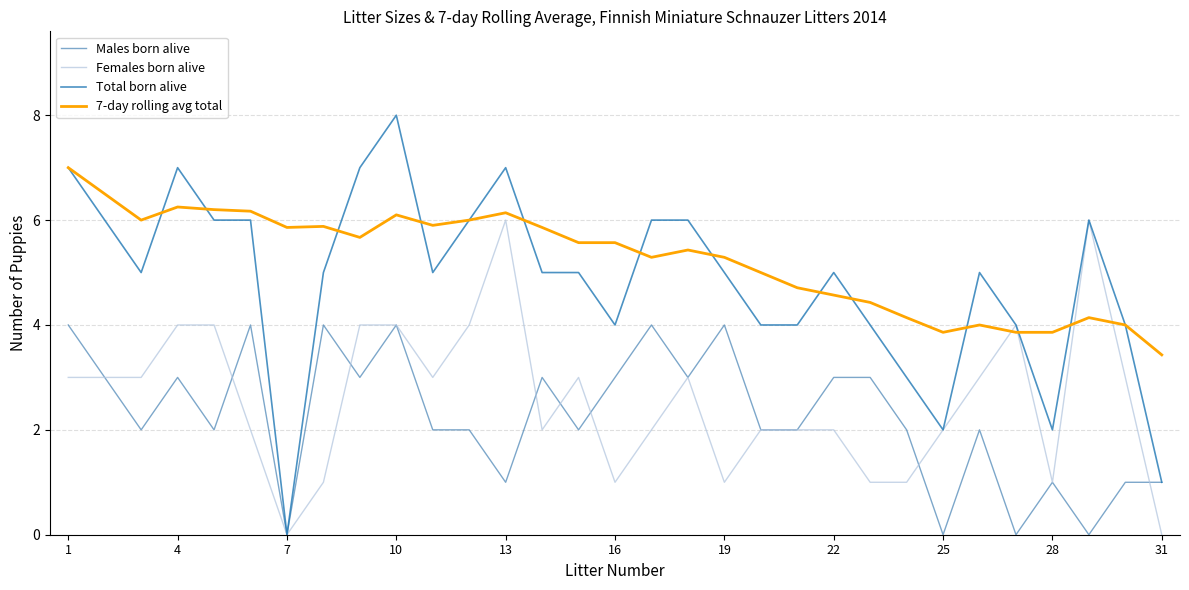

Which series has the widest spread of values?

Total born alive